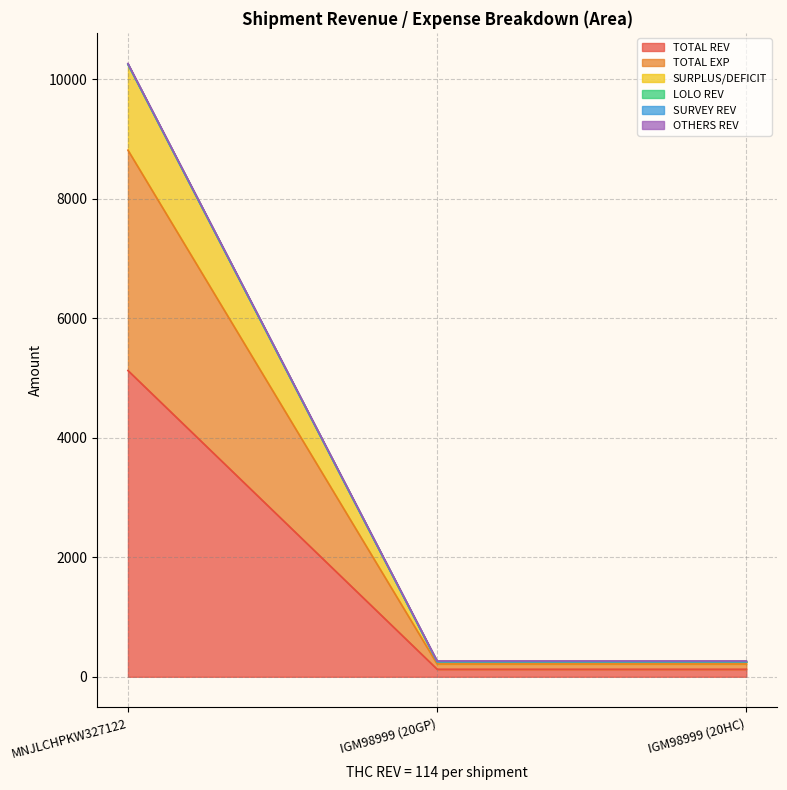

The SURPLUS/DEFICIT series shows 55.3 at IGM98999 (20GP). True or false?

False